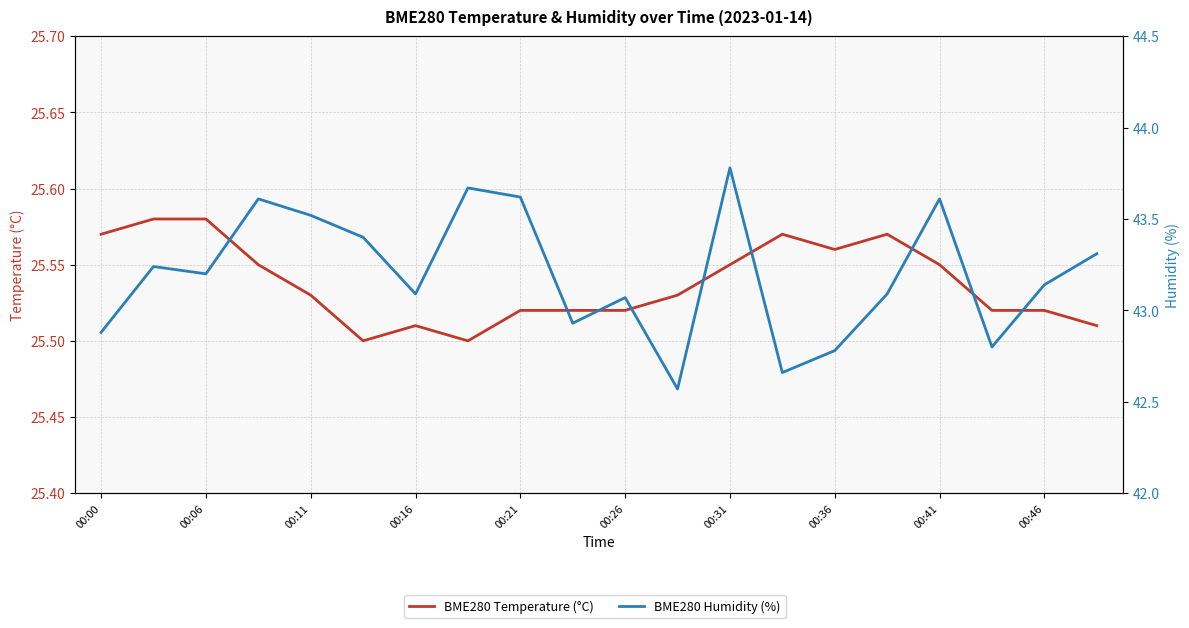

Is it true that BME280 Temperature (°C) equals 25.5 at 00:21?

True